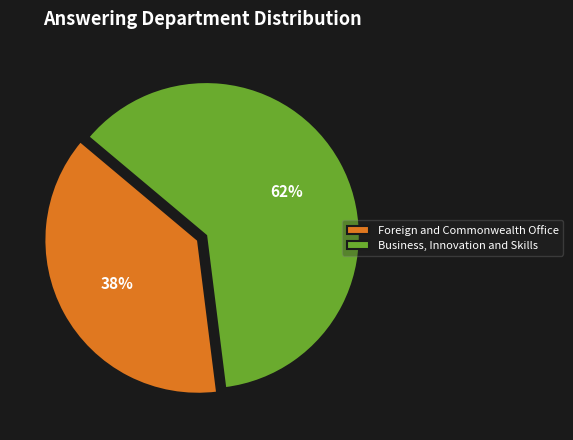

Is it true that Foreign and Commonwealth Office is 51% of the pie?

False